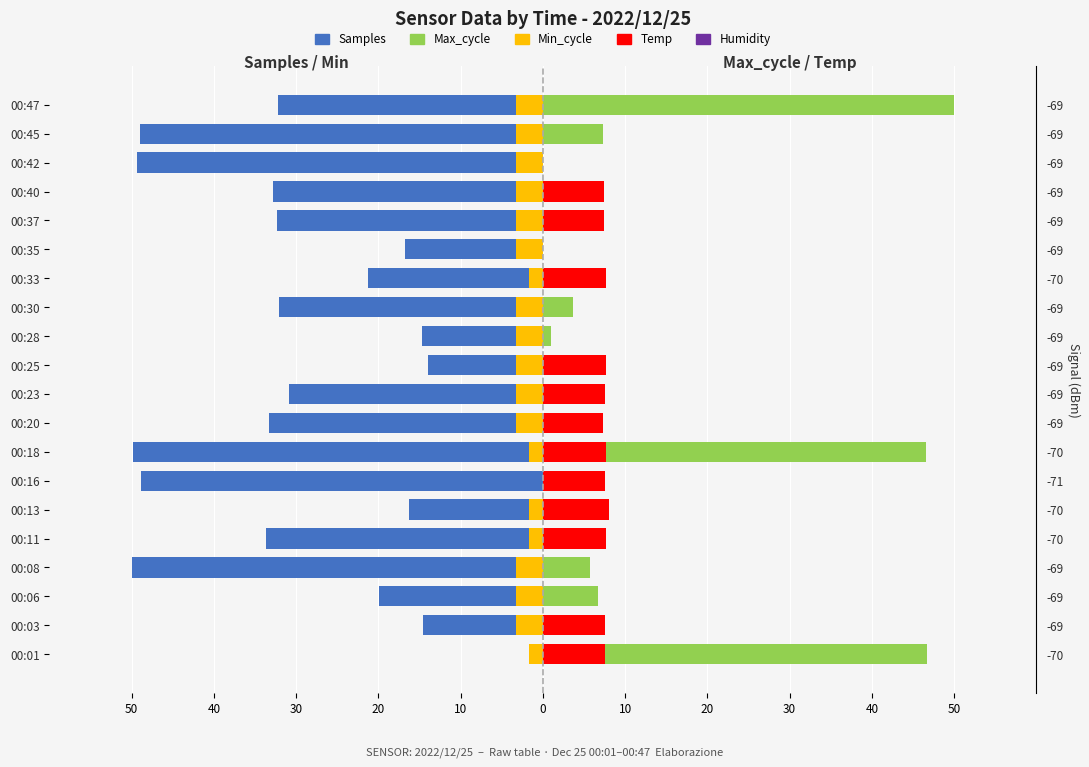

At how many categories does at least one series exceed -20?

20